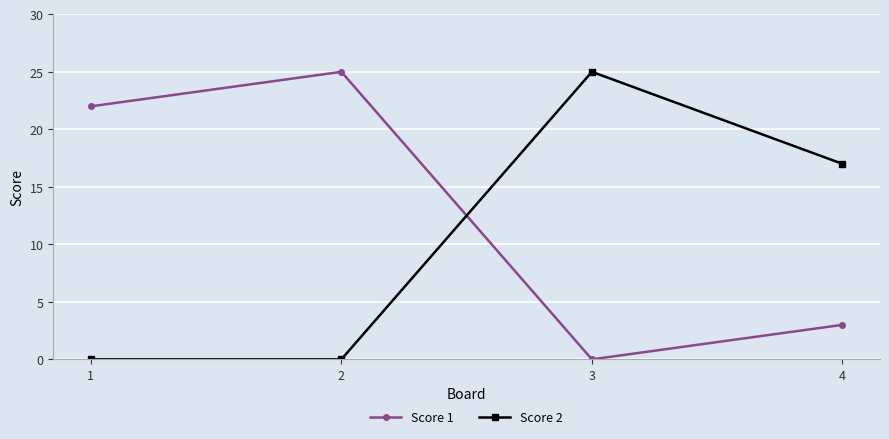

At which label is Score 2 closest to 12?

4